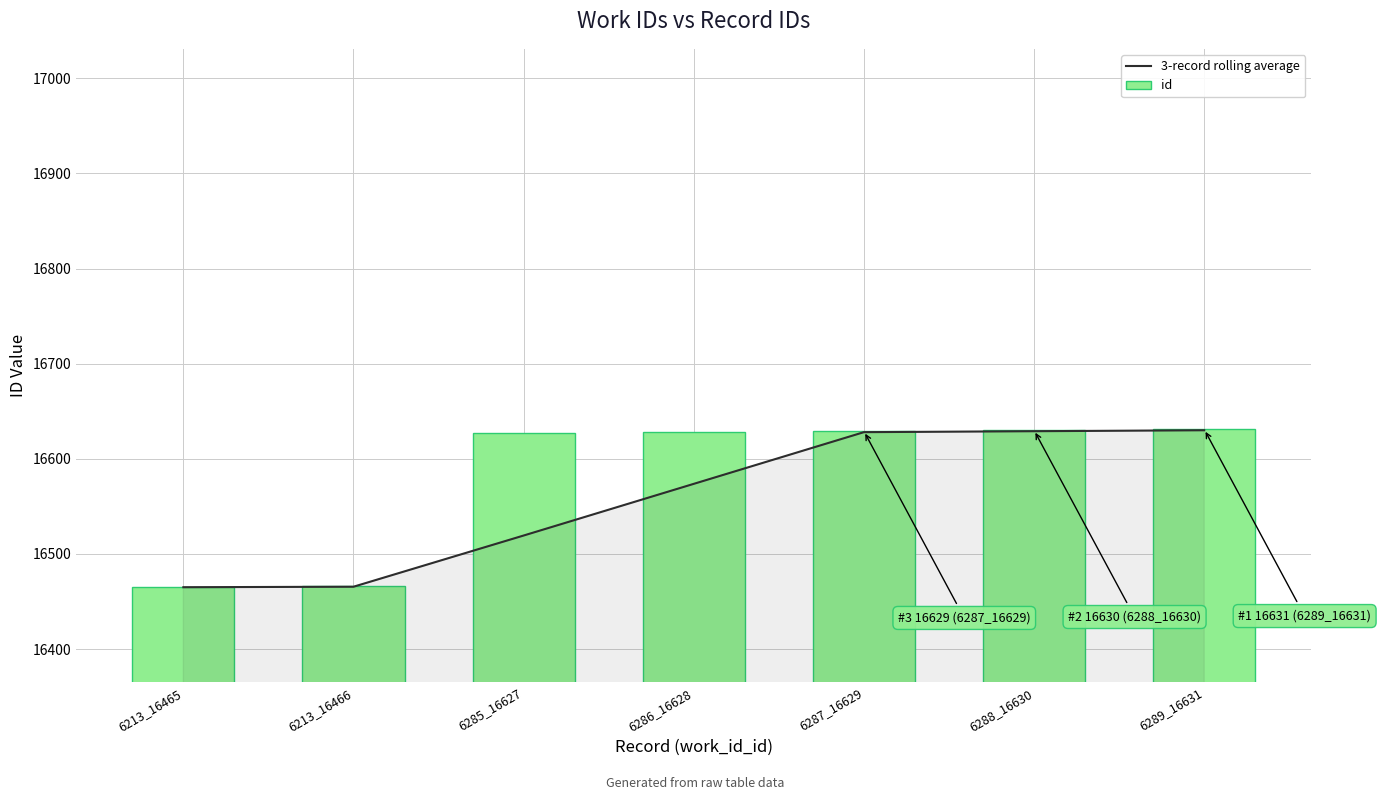

How many data points does each series have?

7